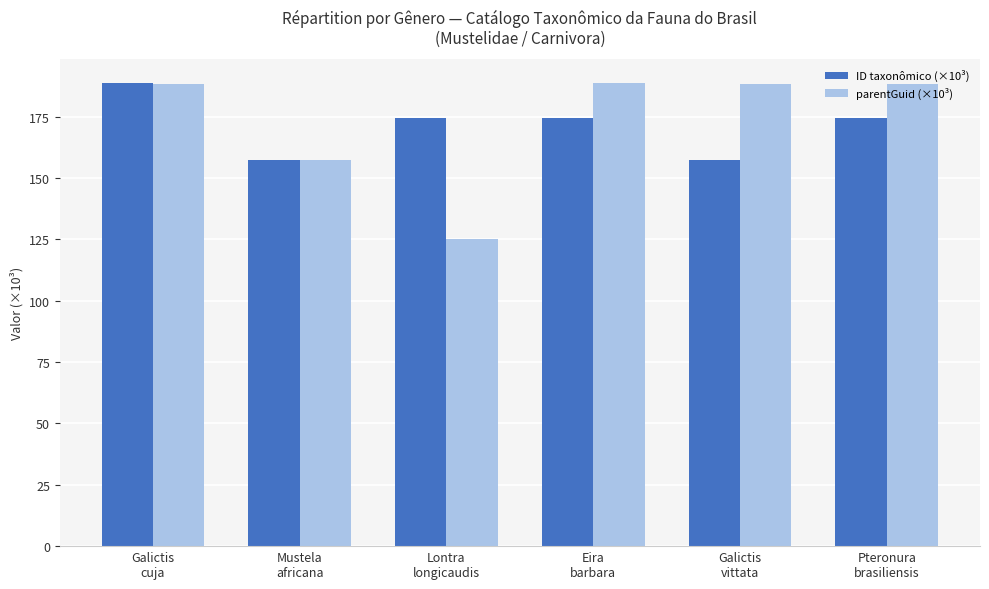

Is it true that ID taxonômico (×10³) equals 174.5 at Lontra
longicaudis?

True